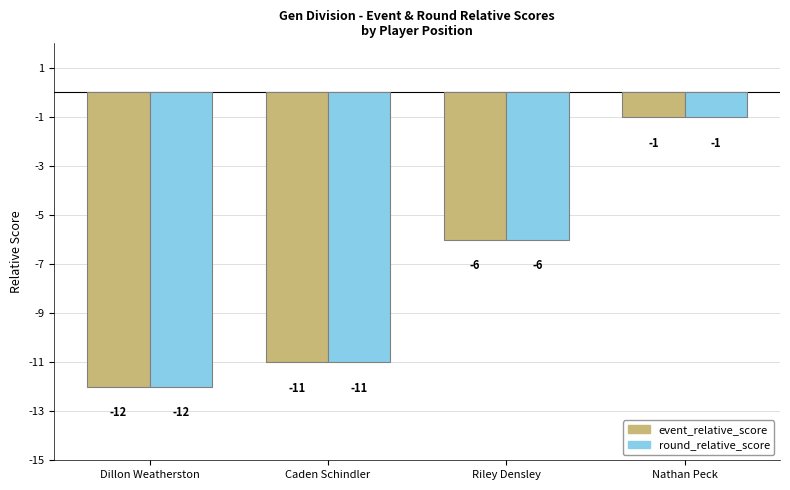

How many bars are there in each group?

2